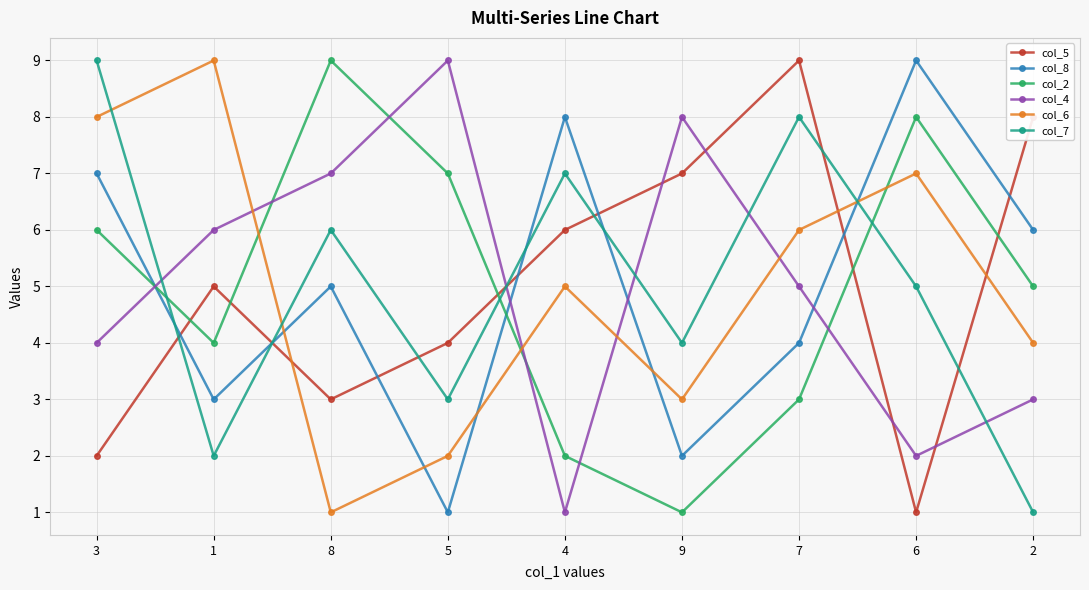

What is the sum of all col_6 values?

45